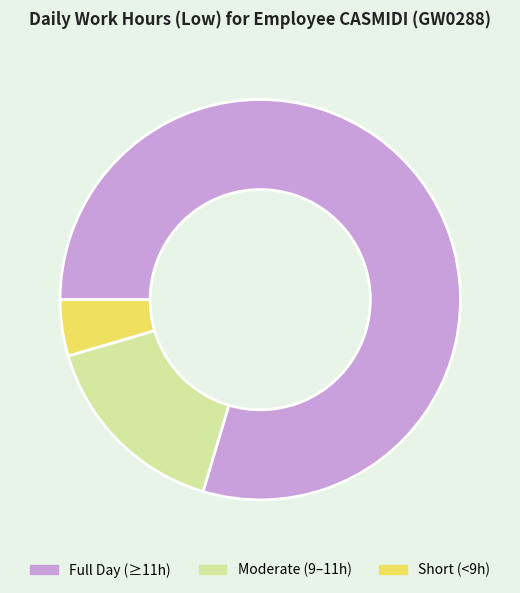

Is it true that Short (<9h) is 12% of the pie?

False